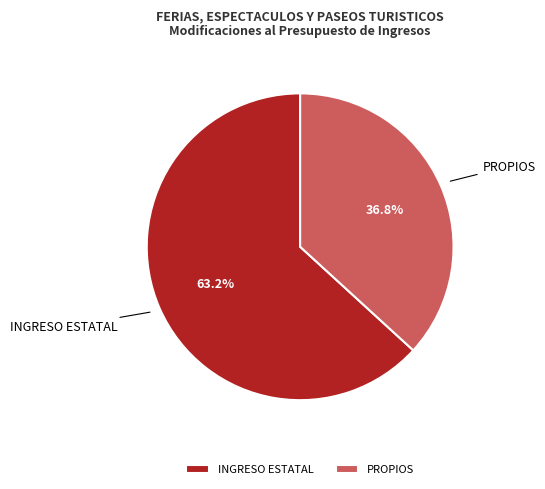

Rank the categories by value from highest to lowest.

INGRESO ESTATAL, PROPIOS